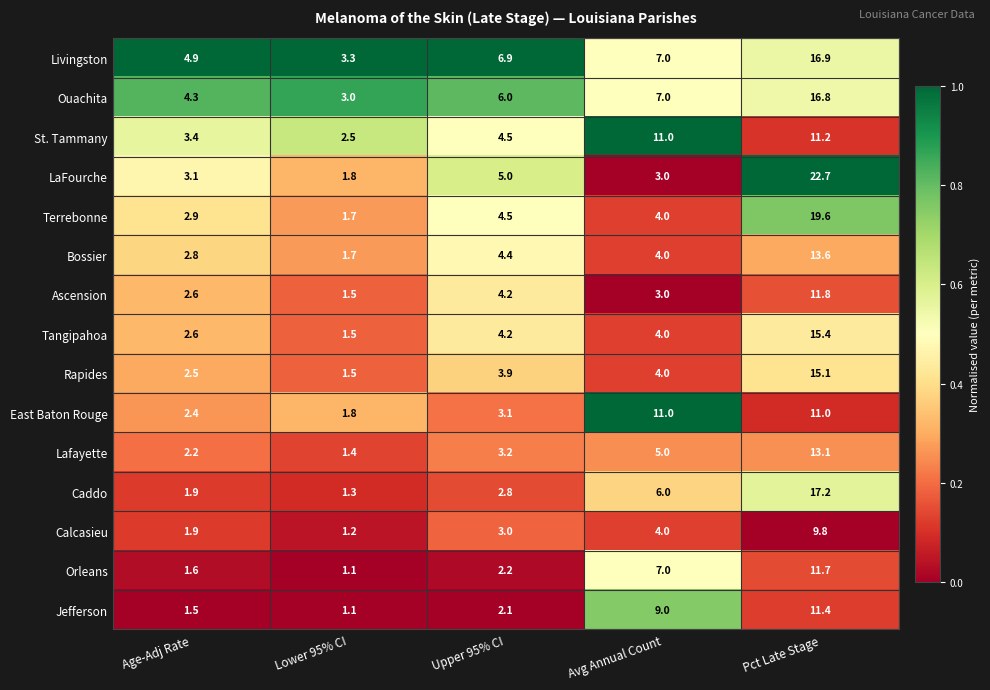

Which series has the widest spread of values?

LaFourche